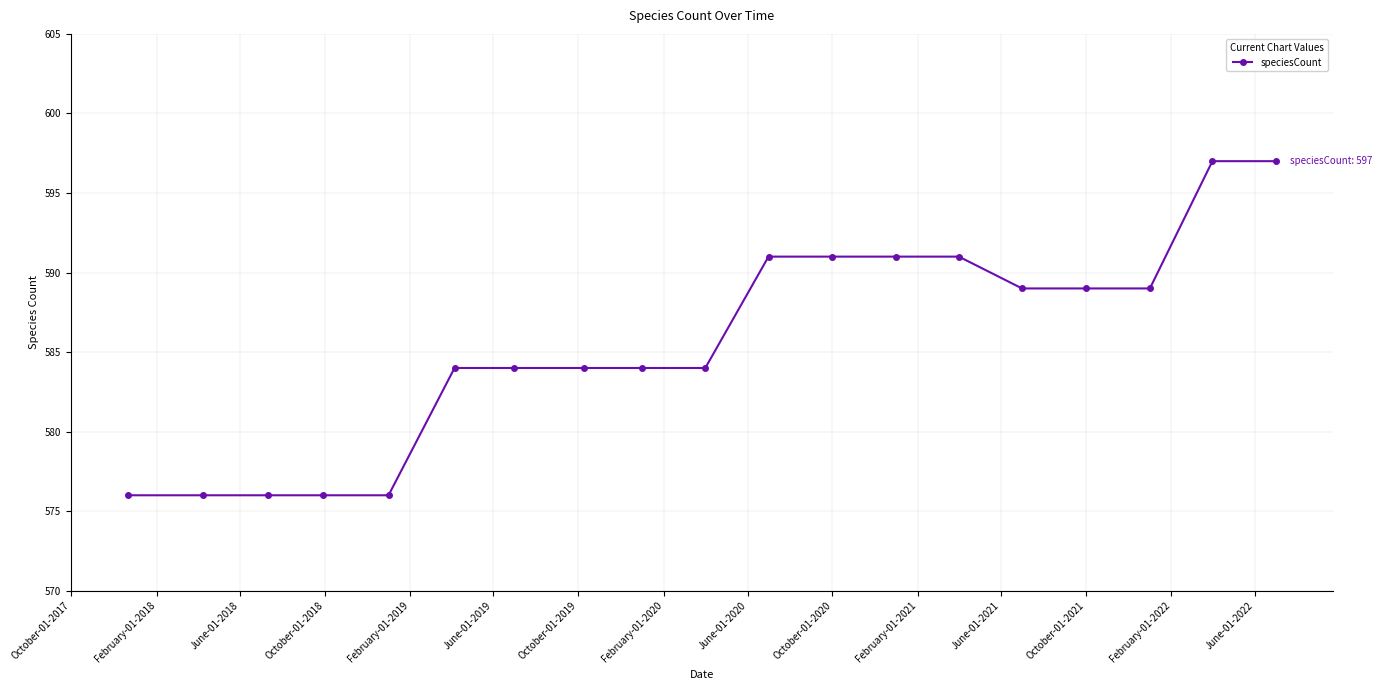

What is the difference between the maximum and second lowest values?

21